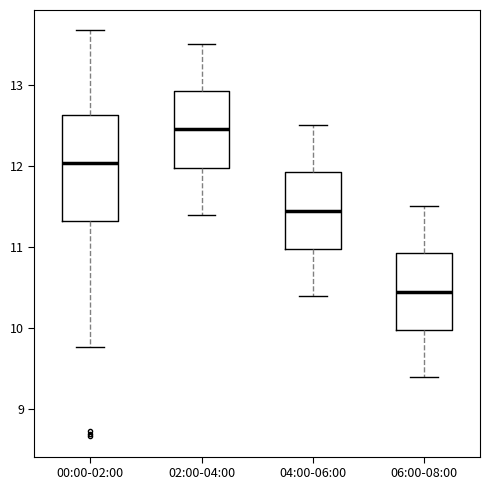

Which box is the tallest, from its lower edge to its upper edge?

00:00-02:00